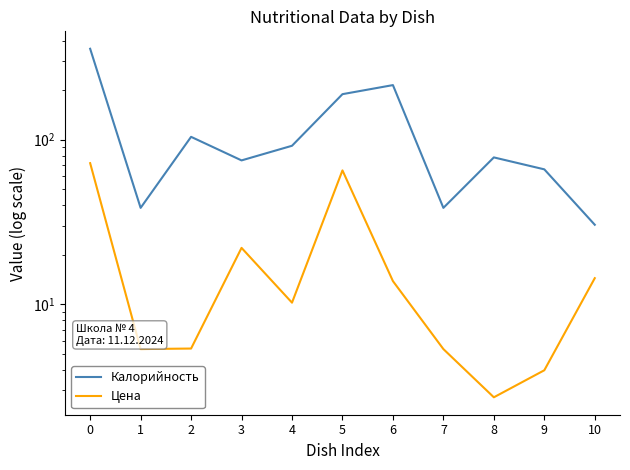

What is the difference between the Калорийность values at 1 and 9?

27.5